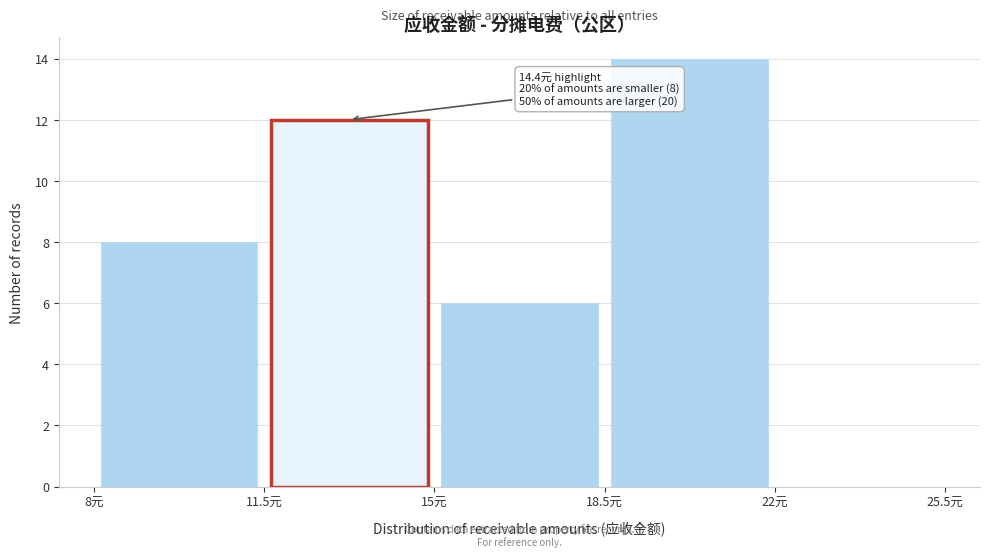

Over which range of the x-axis is the bar tallest?

18.5 to 22.0